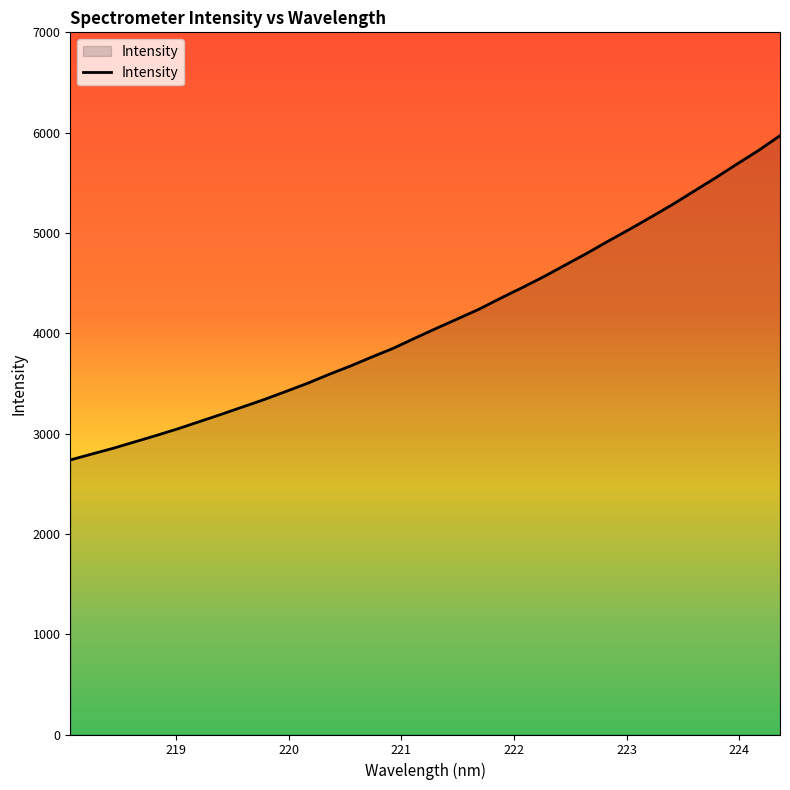

What is the minimum value shown in the chart?

2736.8